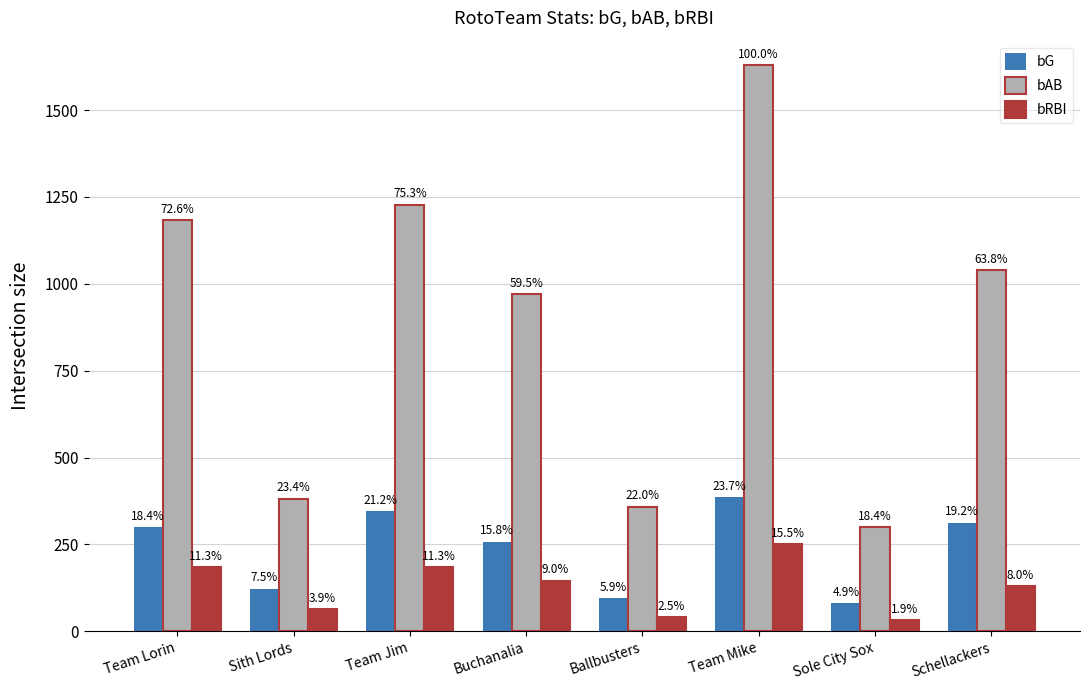

What are all the series names shown in the legend?

bG, bAB, bRBI